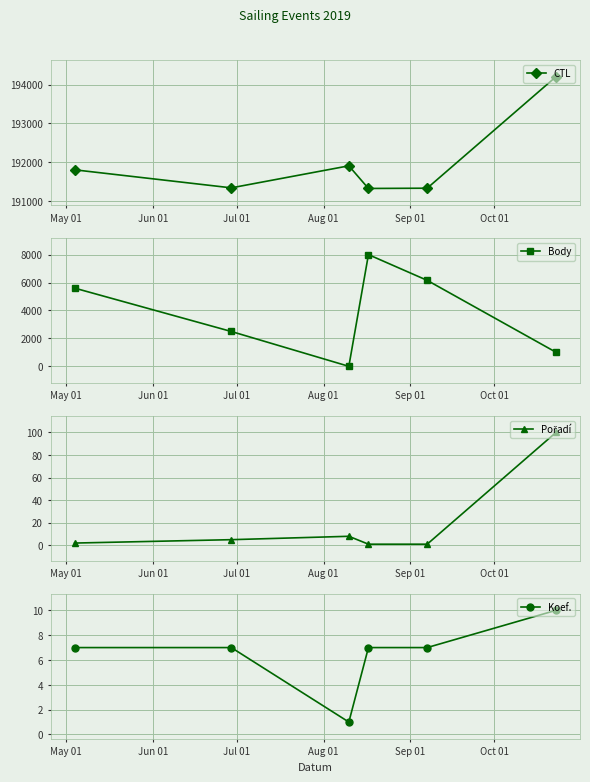

True or false: Body has more than 2 interior local peaks.

False